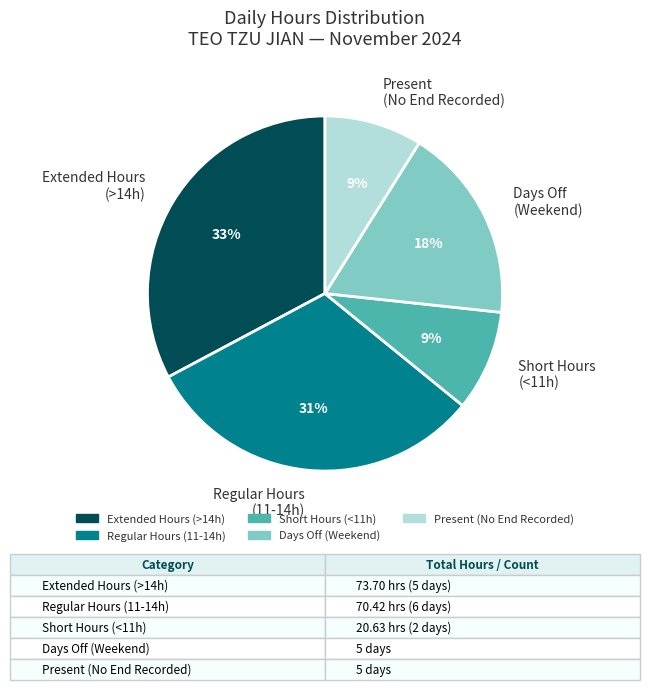

Which slice is the largest?

Extended Hours (>14h)